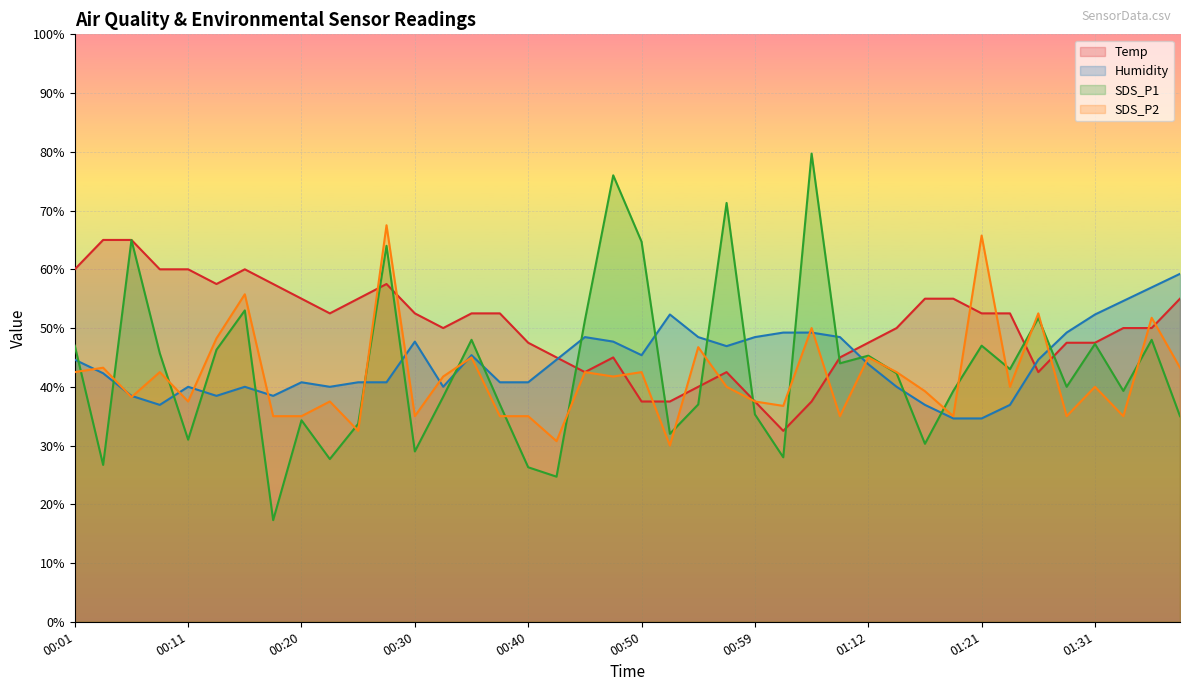

Which category has the lowest value across all series?

00:18